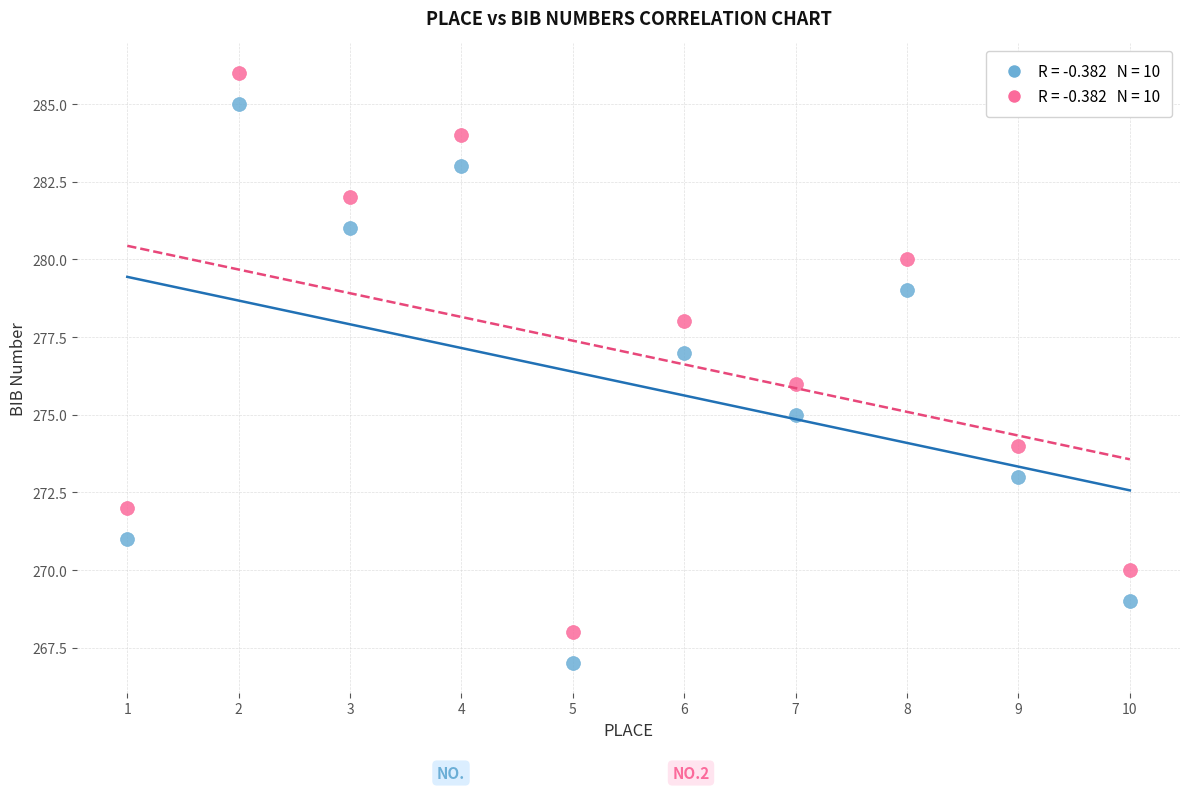

Across all data points, what is the range of Y values (max minus min)?

19